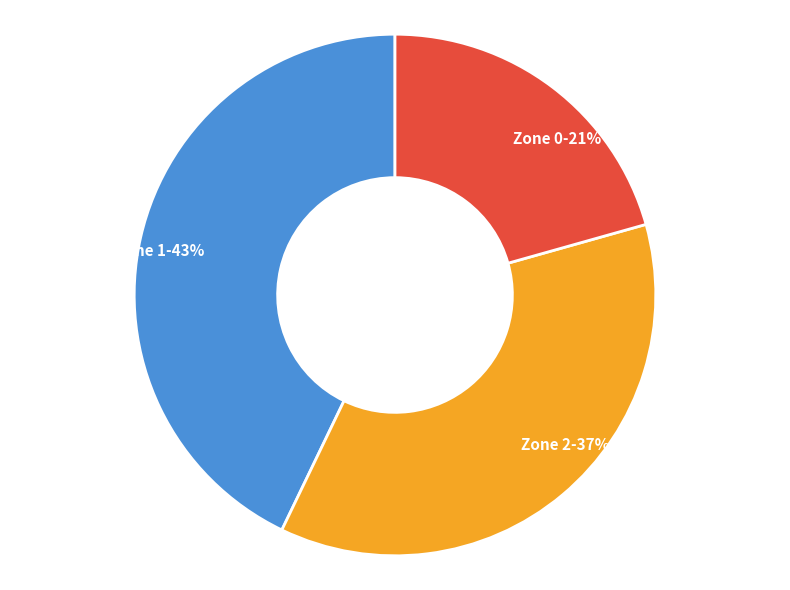

The Zone 0 slice represents 27% of the pie. True or false?

False